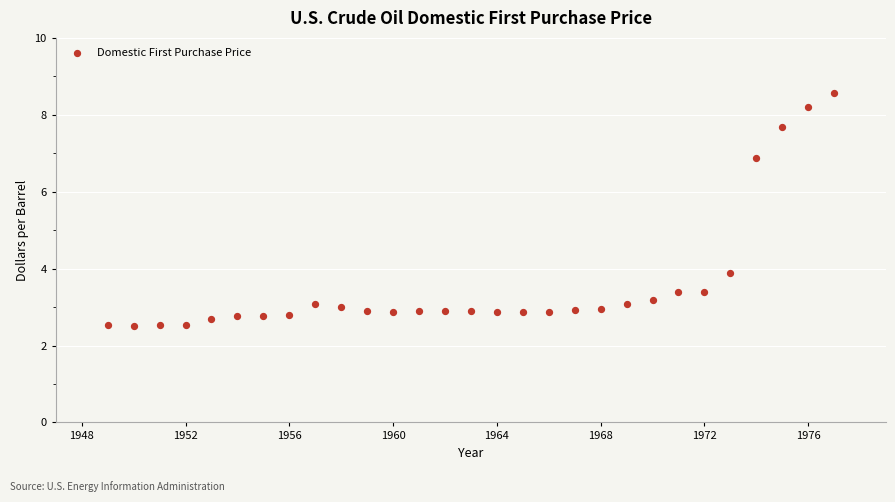

What is the range of Y values (max minus min)?

6.1